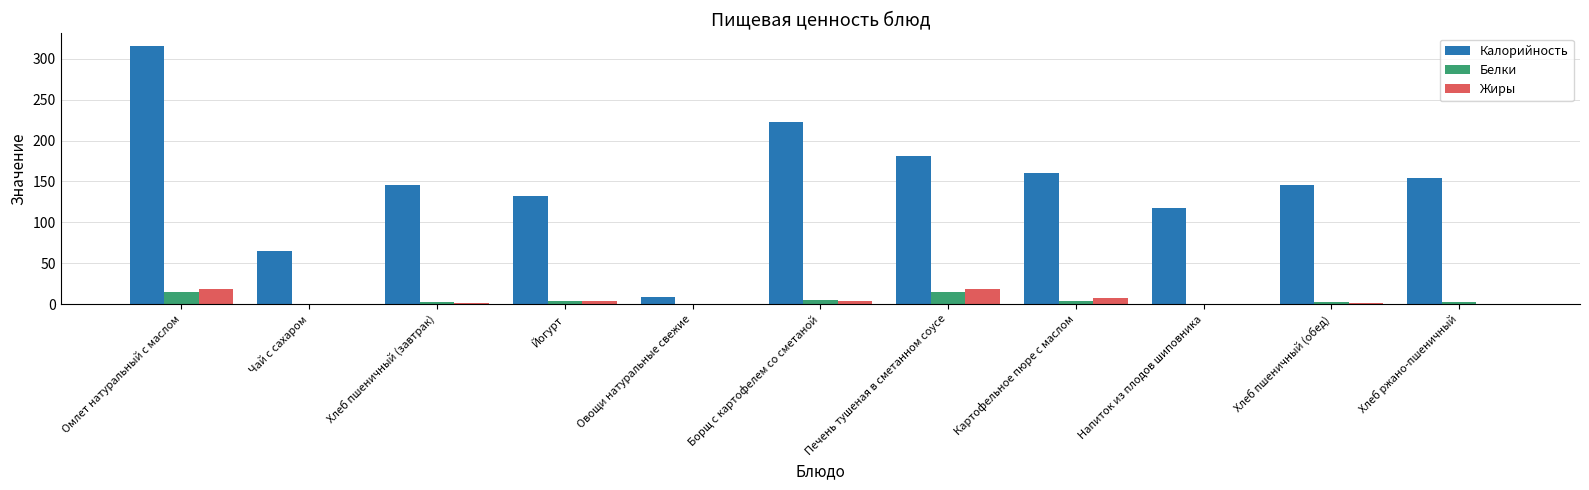

How many values in the Калорийность series exceed 145?

7